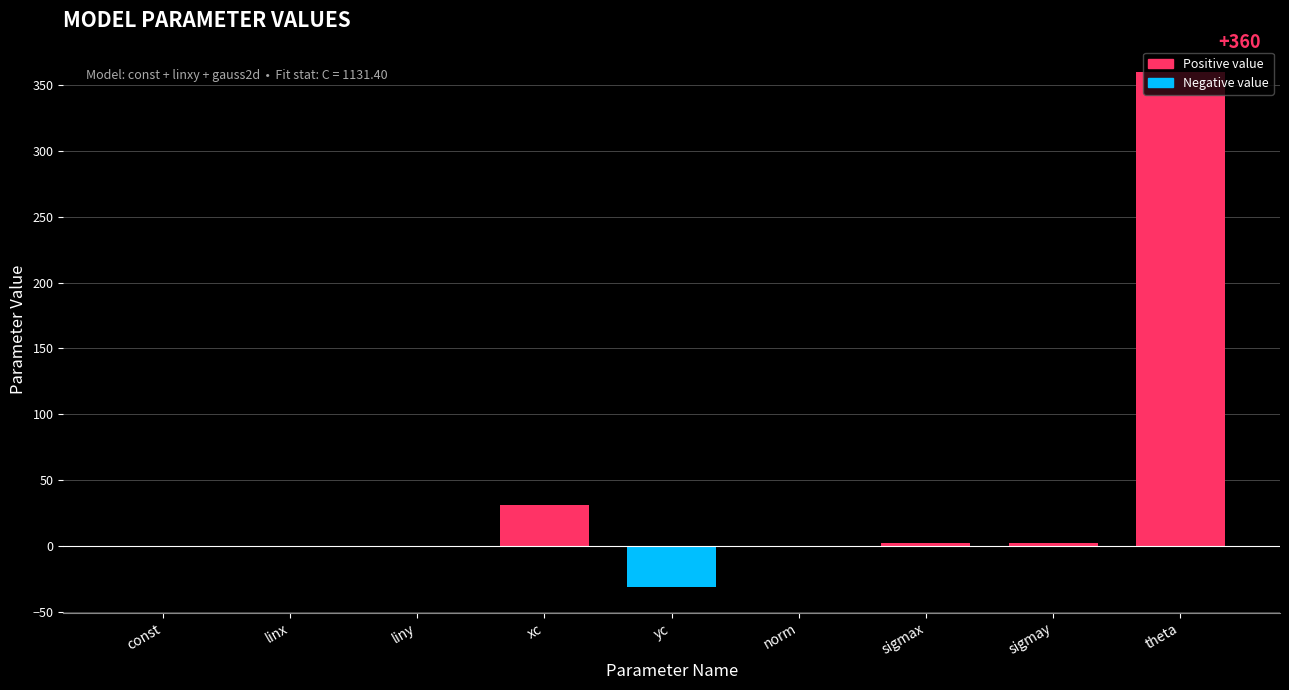

The value at theta is 360.0. True or false?

True